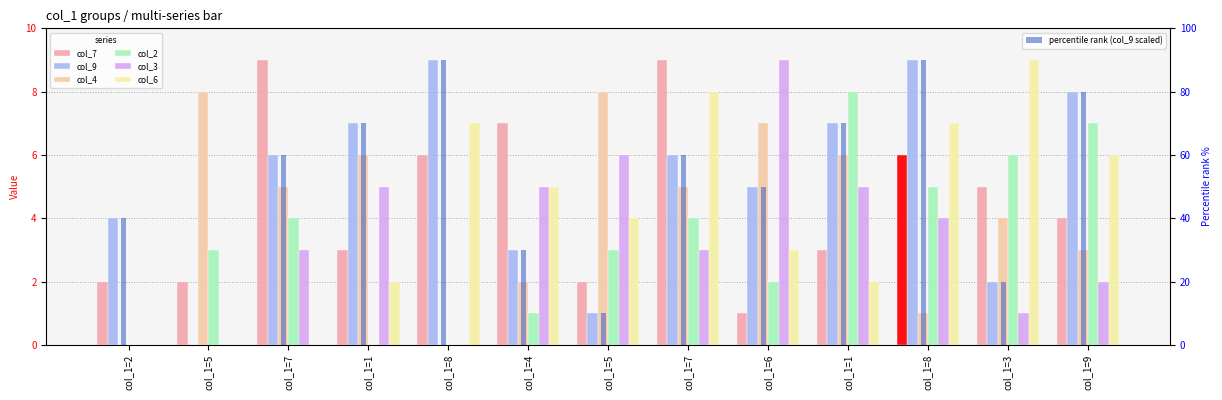

At which label does col_7 first exceed 4?

col_1=7